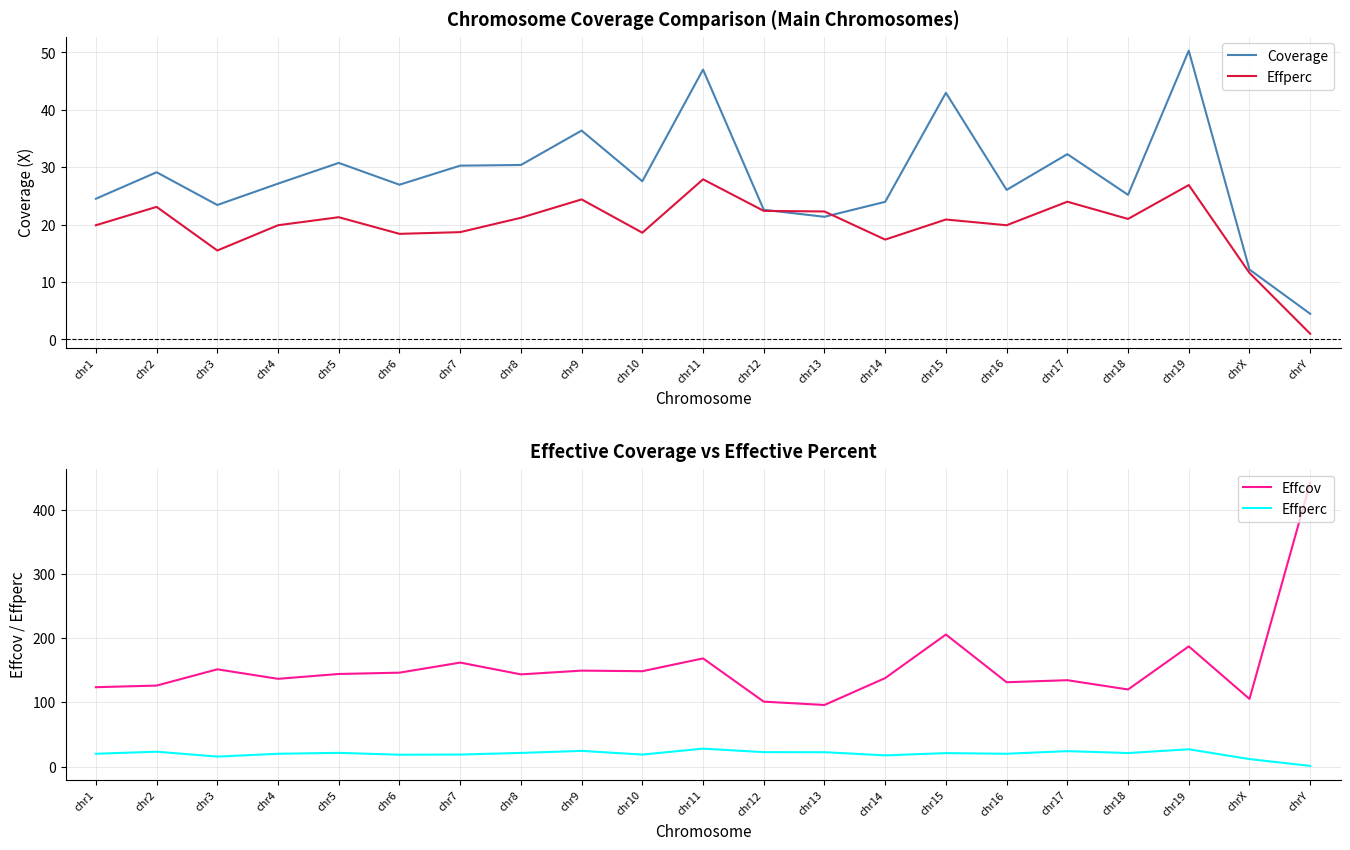

What is the difference between the Effcov values at chr3 and chr13?

55.5